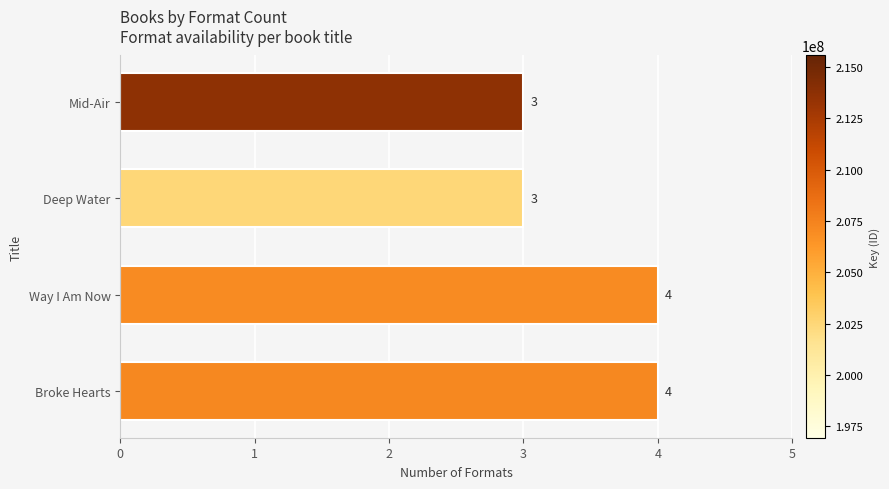

What is the sum of all values?

14